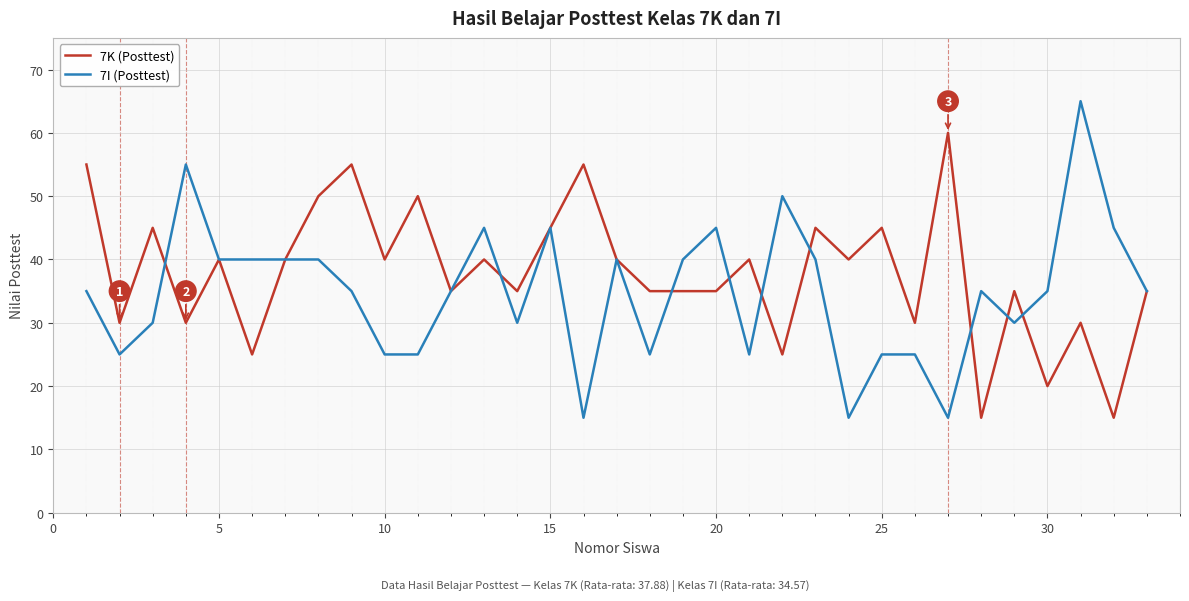

Rank the series by their maximum value, from highest to lowest.

7I (Posttest), 7K (Posttest)